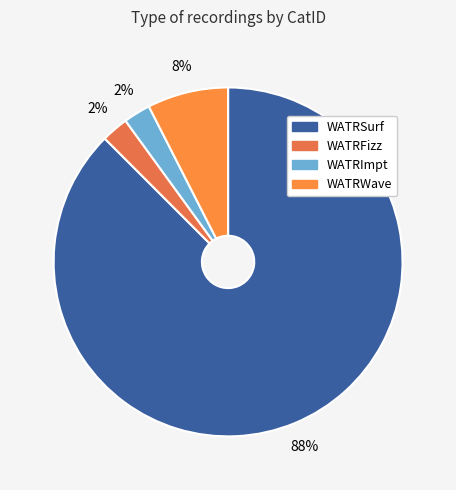

To the nearest percent, what is the average slice percentage?

25%